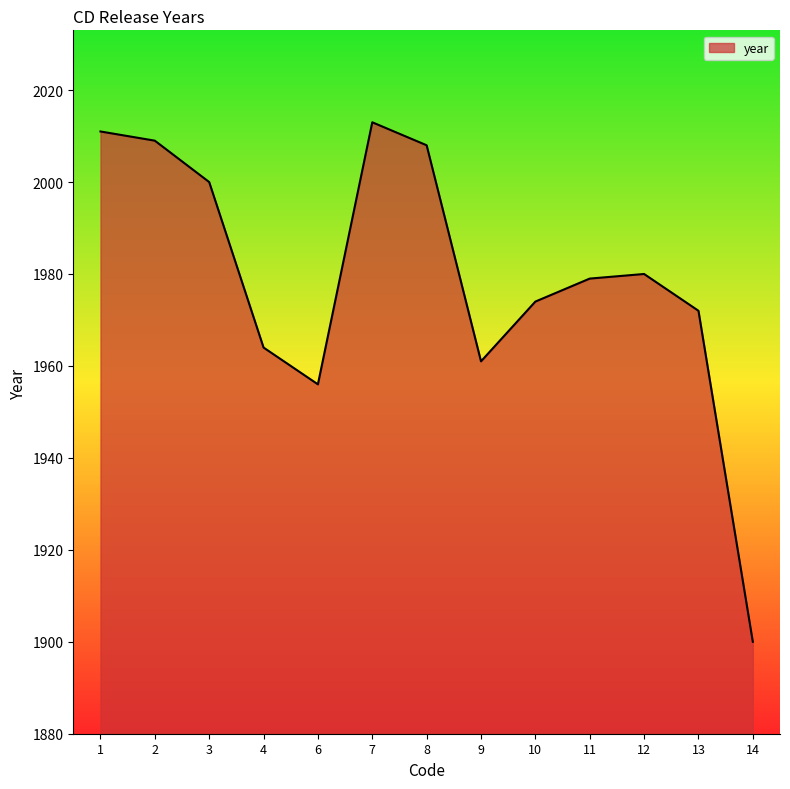

At which label does the data first exceed 1979?

1